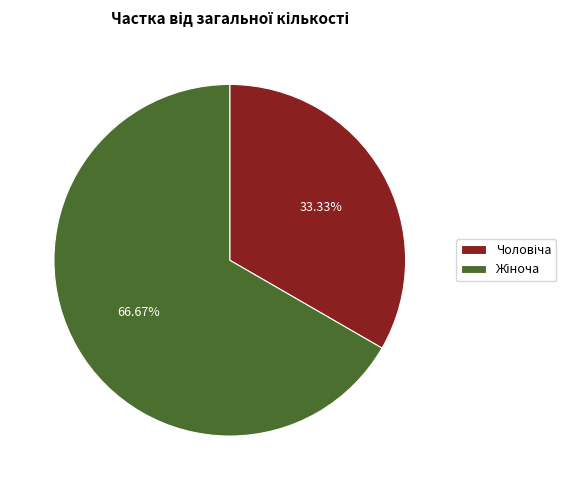

Count the number of slices in the pie.

2